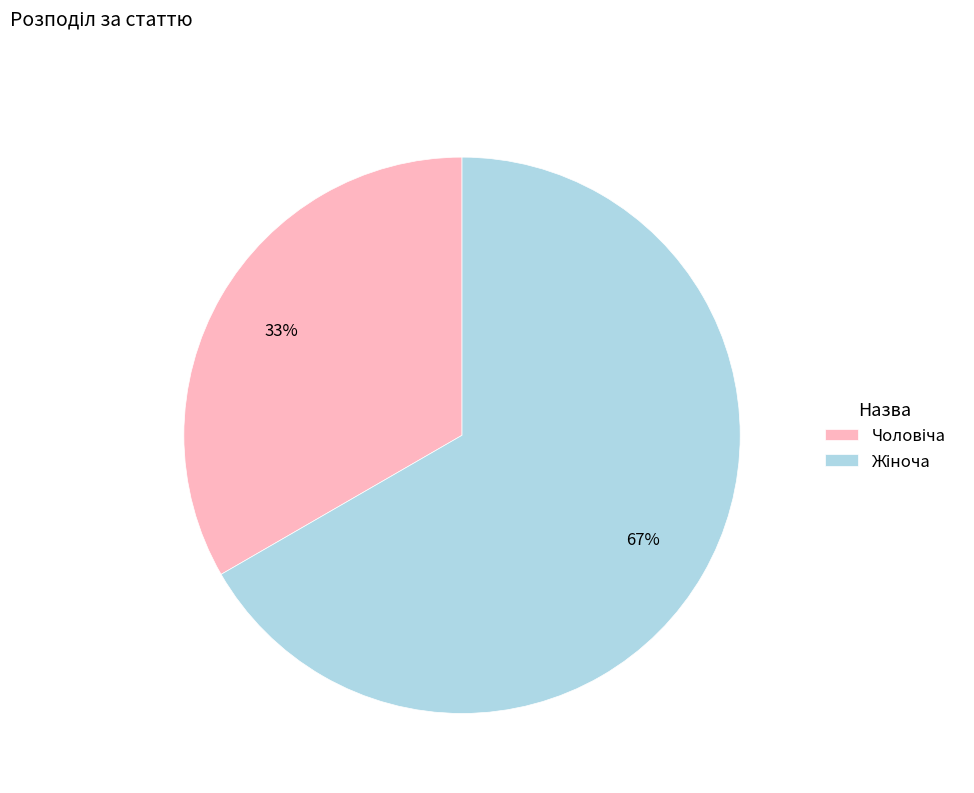

To the nearest percent, what is the average slice percentage?

50%